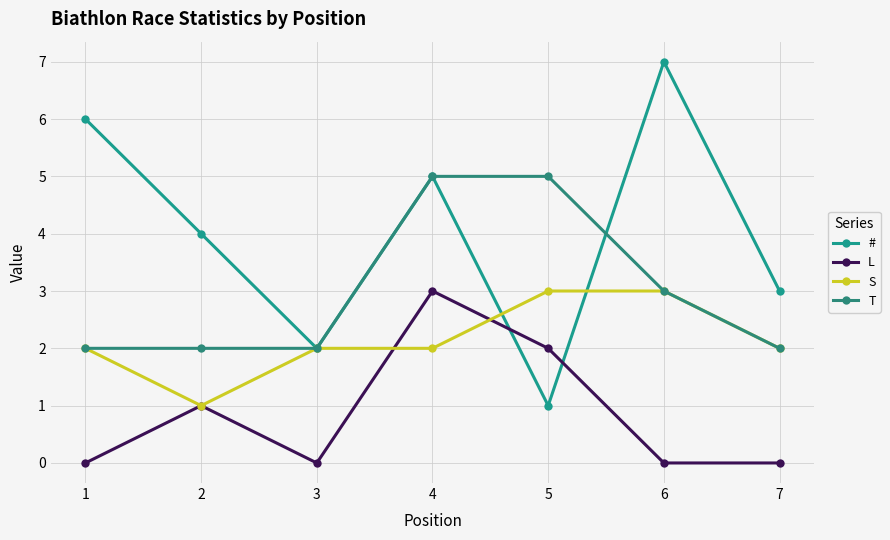

Which series ends up on top after the final intersection of S and L?

S